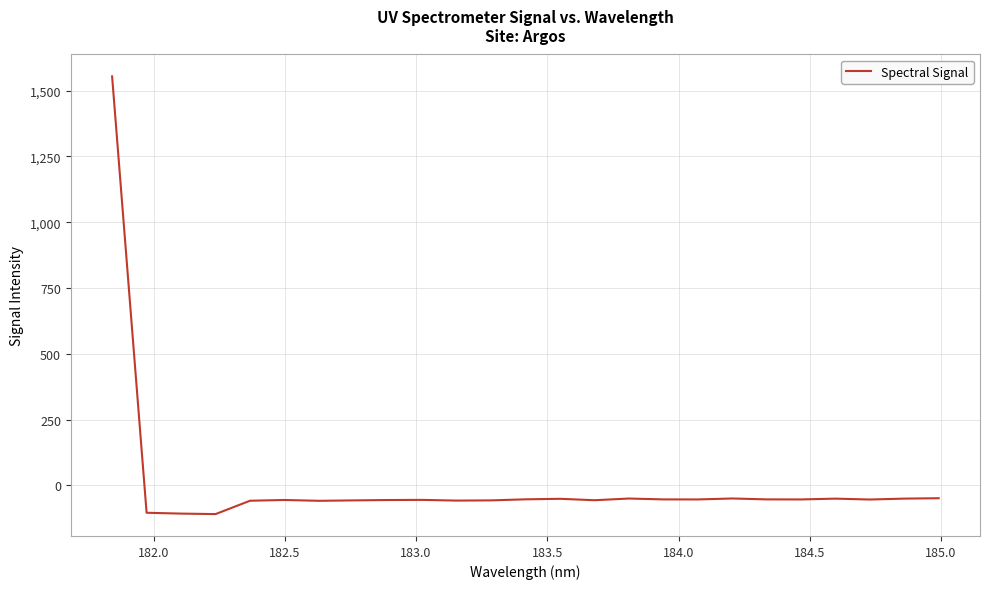

What is the difference between the maximum and minimum values?

1663.3